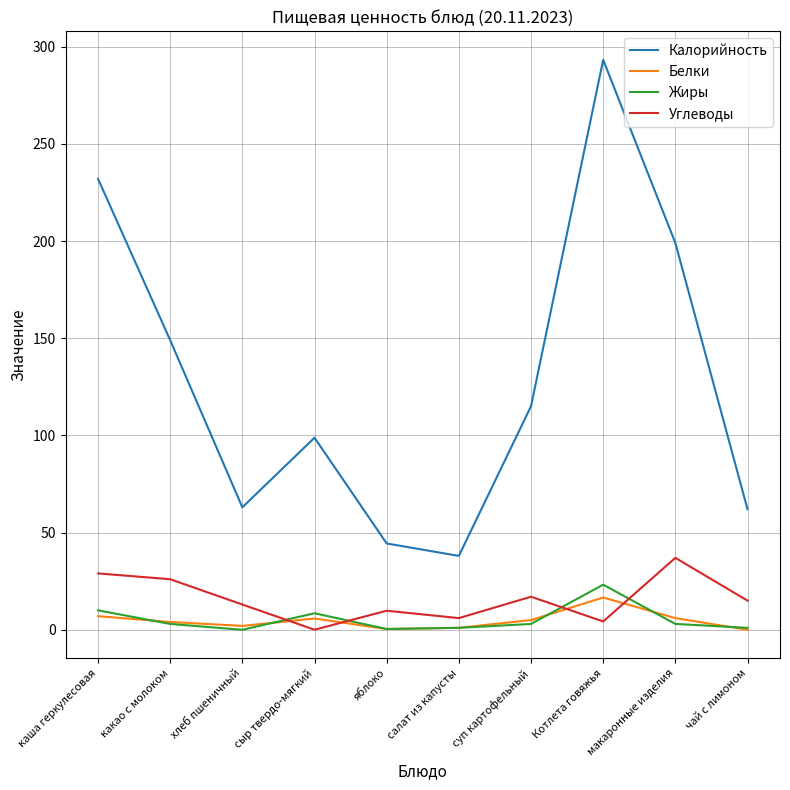

Where do Жиры and Углеводы first cross each other?

хлеб пшеничный and сыр твердо-мягкий